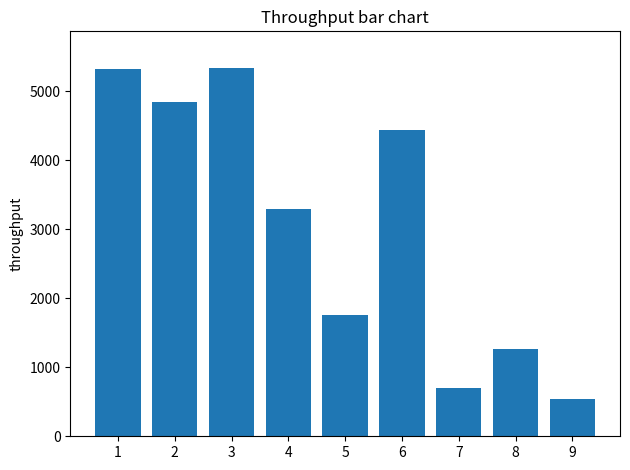

Which category has the lowest value across all series?

9